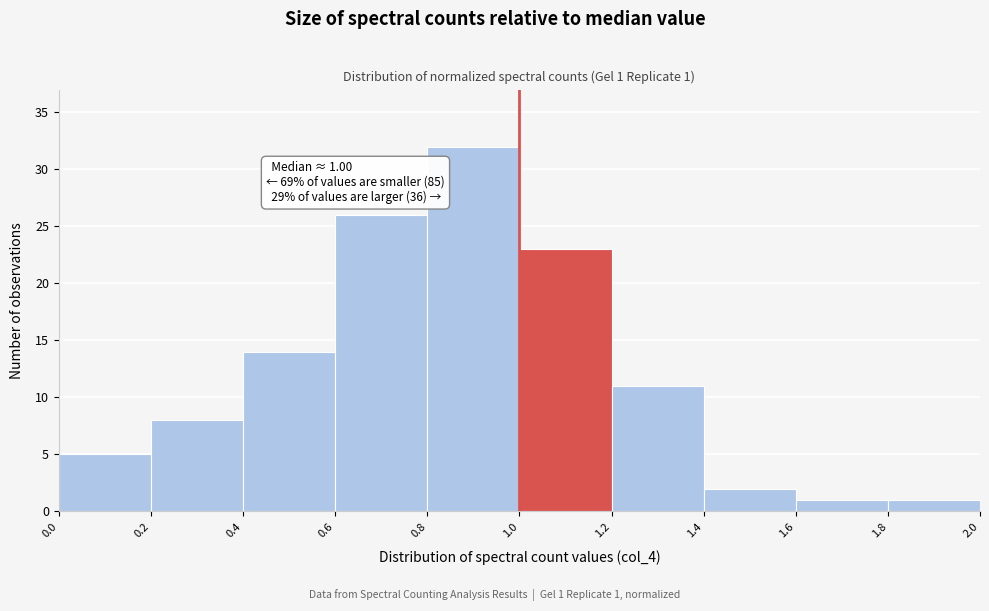

Over which range of the x-axis is the bar tallest?

0.8 to 1.0